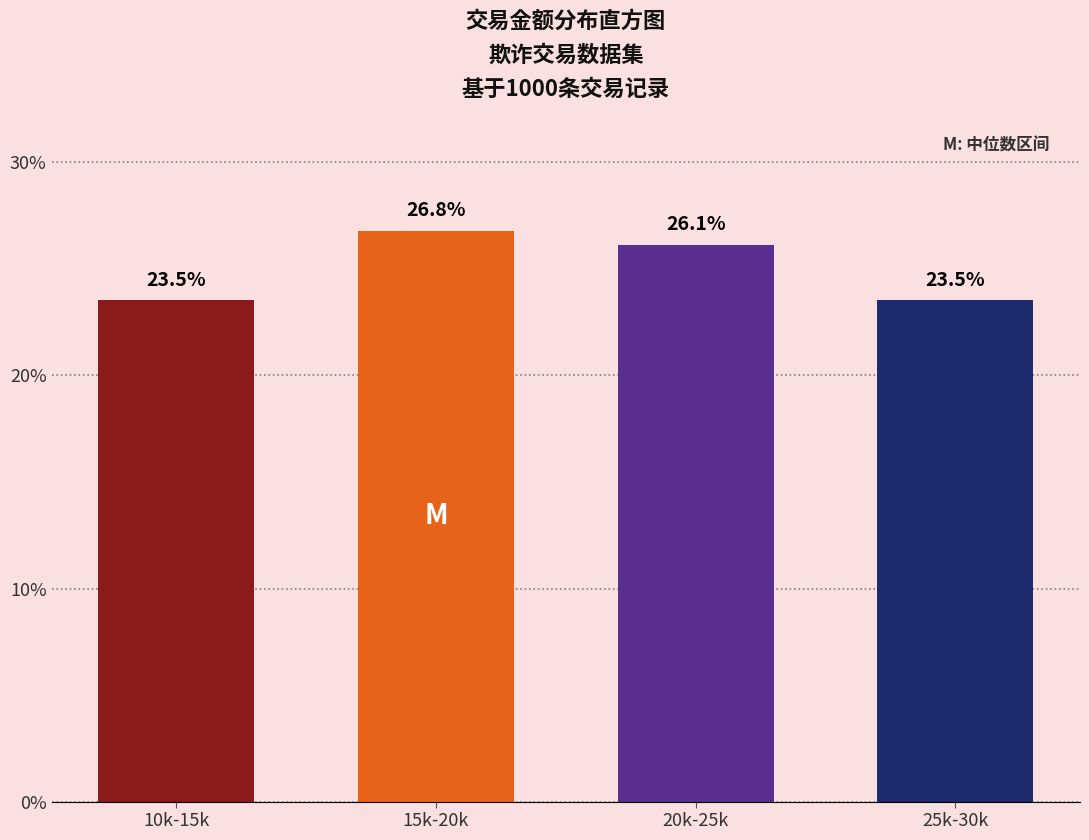

Reading right to left, transcribe all the data shown in this chart.

25k-30k=23.5	20k-25k=26.1	15k-20k=26.8	10k-15k=23.5